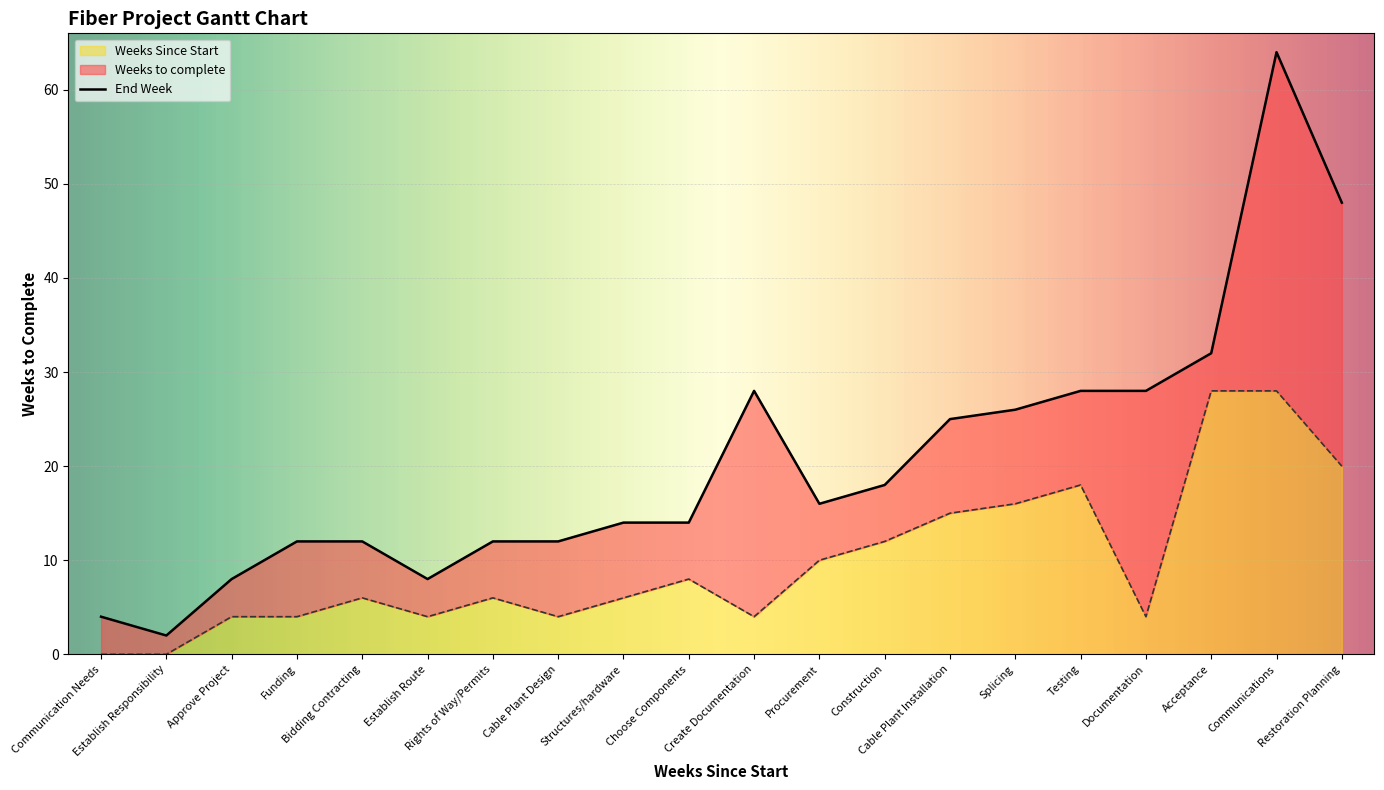

True or false: the data shows 2 at Documentation.

False